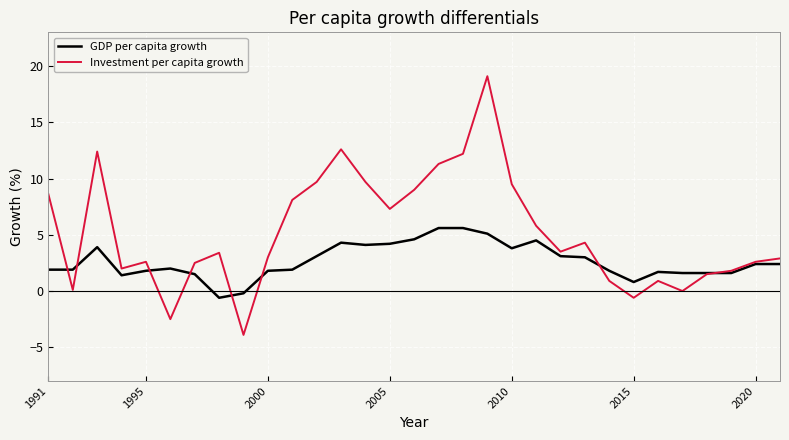

True or false: Investment per capita growth has more than 1 interior local peaks.

True